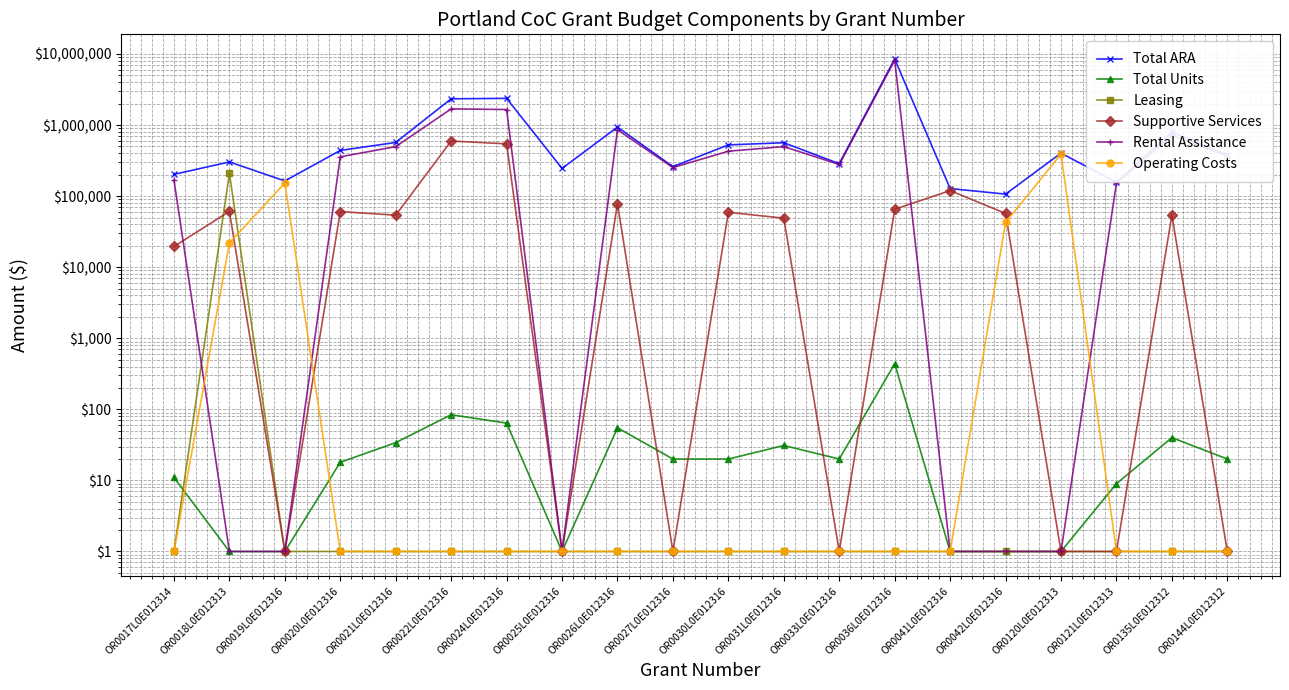

Does the chart display data point markers on the line(s)?

Yes